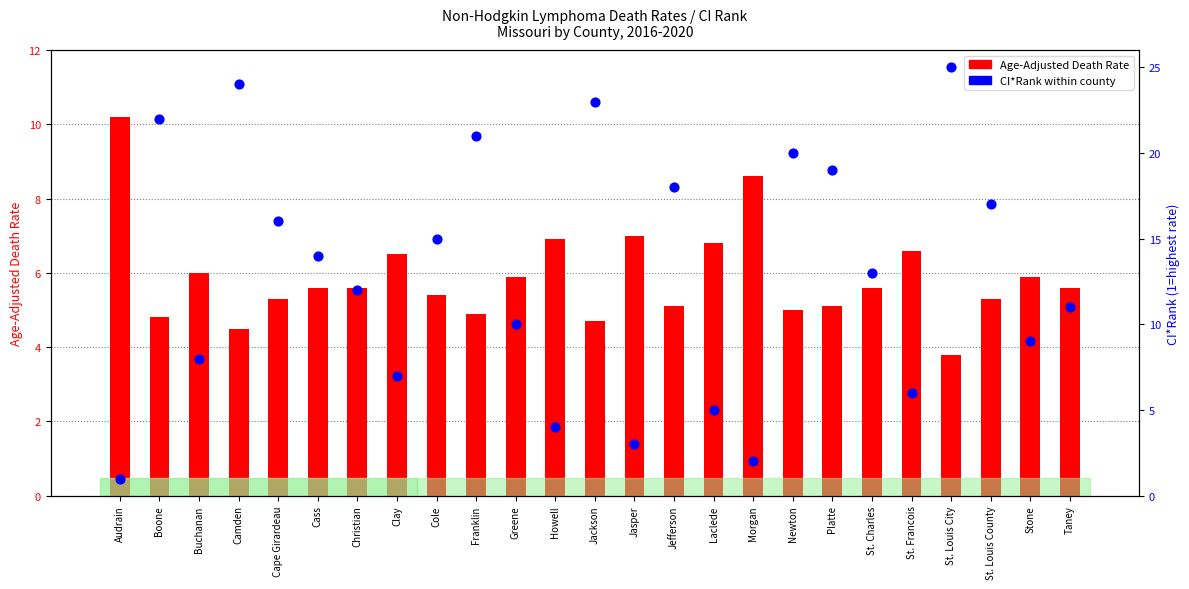

At which category is the sum across all series the highest?

St. Louis City